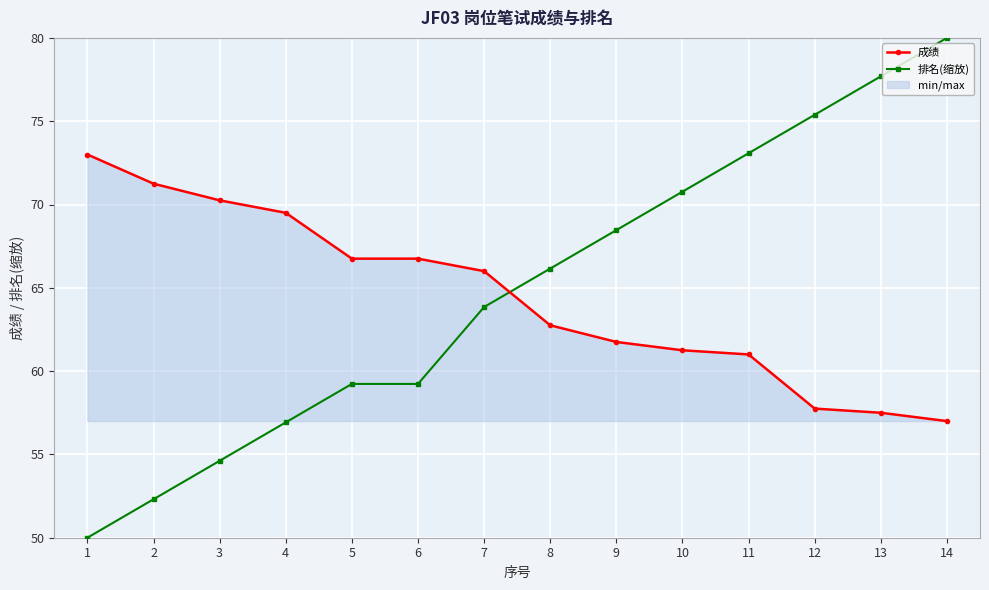

How many data points does each series have?

14